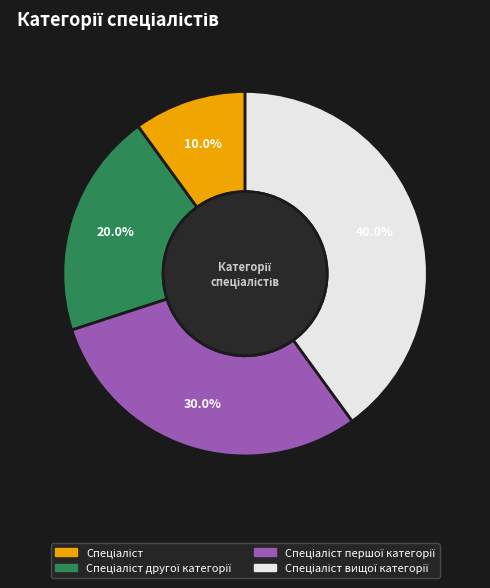

Does any single category account for the majority?

No